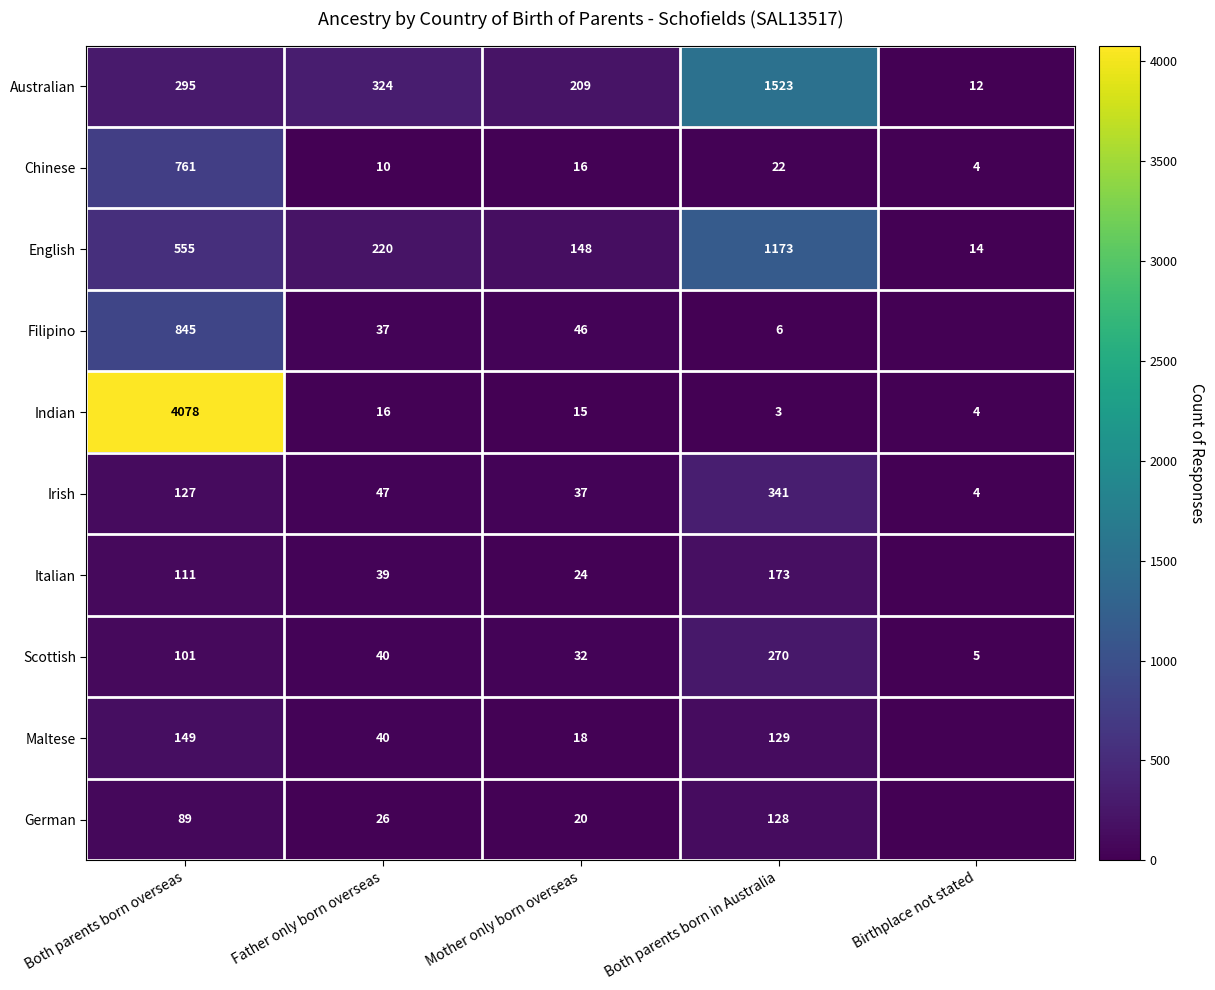

At which category is the sum across all series the highest?

Both parents born overseas